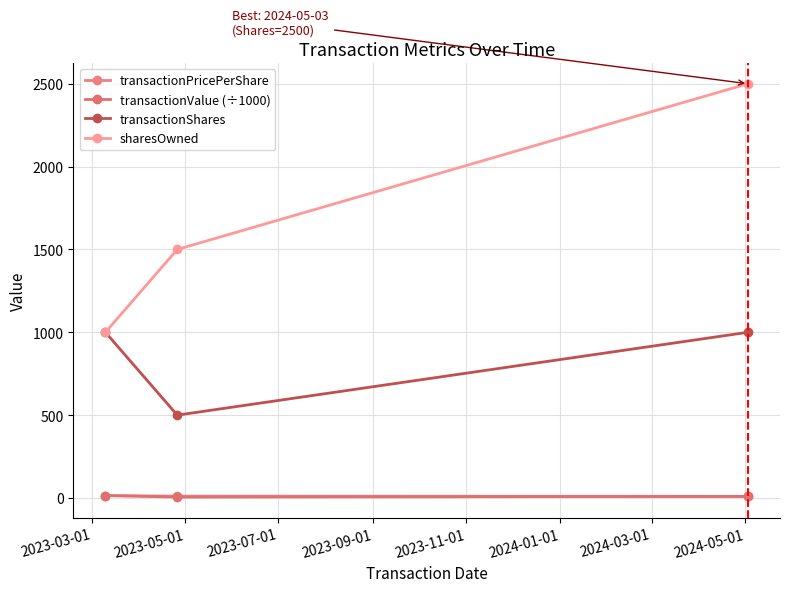

Does the chart have visible grid lines?

Yes